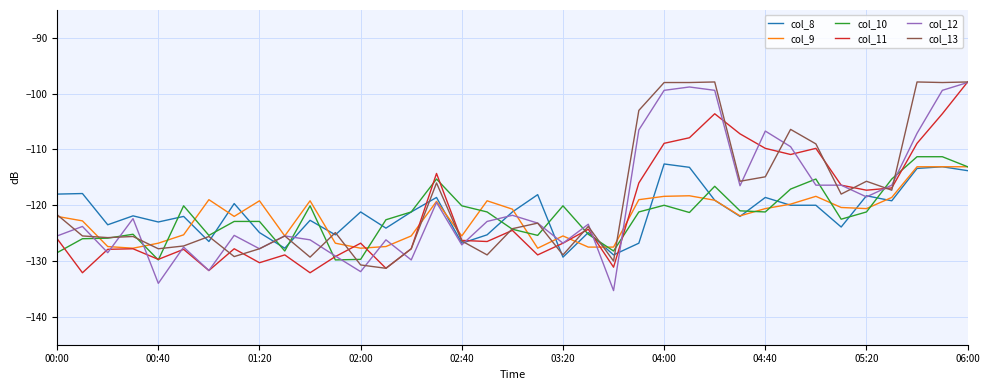

What is the maximum value shown in the chart?

-97.9